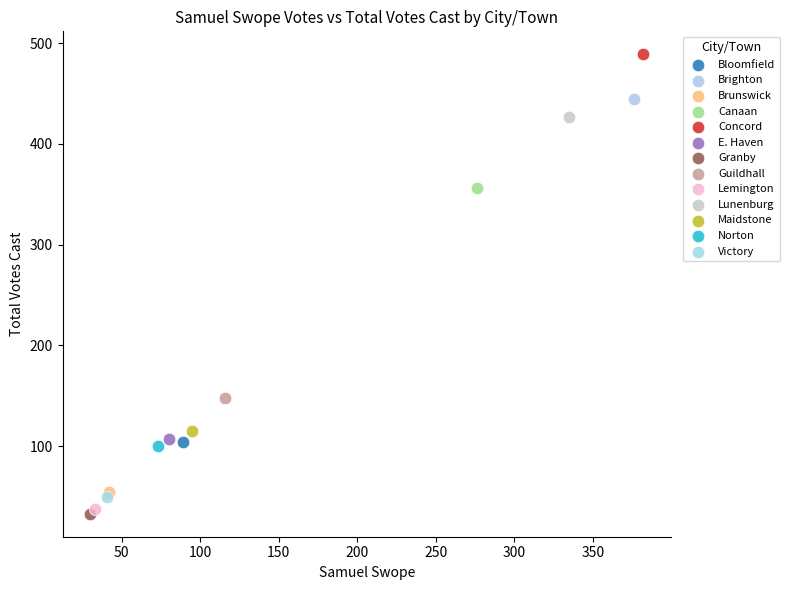

Which series reaches the minimum Y coordinate?

Granby